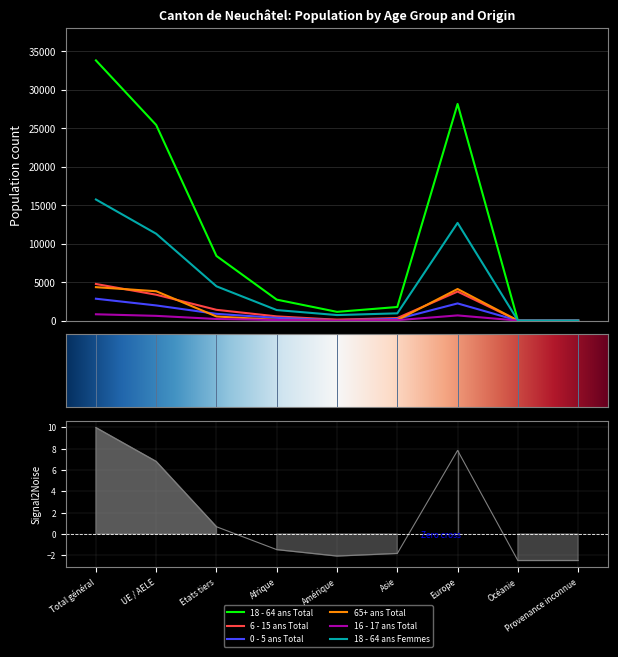

True or false: 65+ ans Total has more than 1 points higher than both neighbors.

True